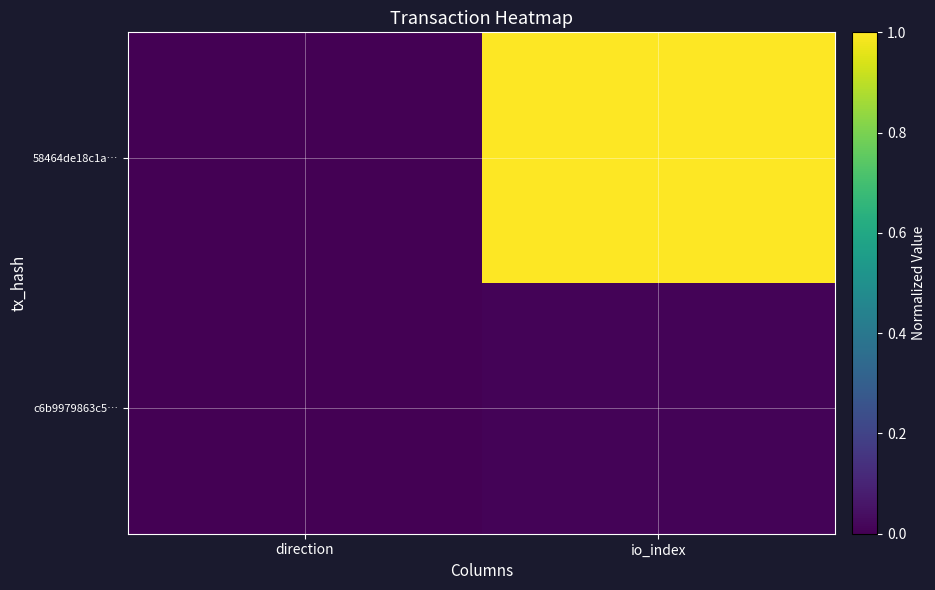

Reading left to right, what are all the values shown in this chart?

58464de18c1a…: direction=0.0	io_index=1.0
c6b9979863c5…: direction=0.0	io_index=0.0